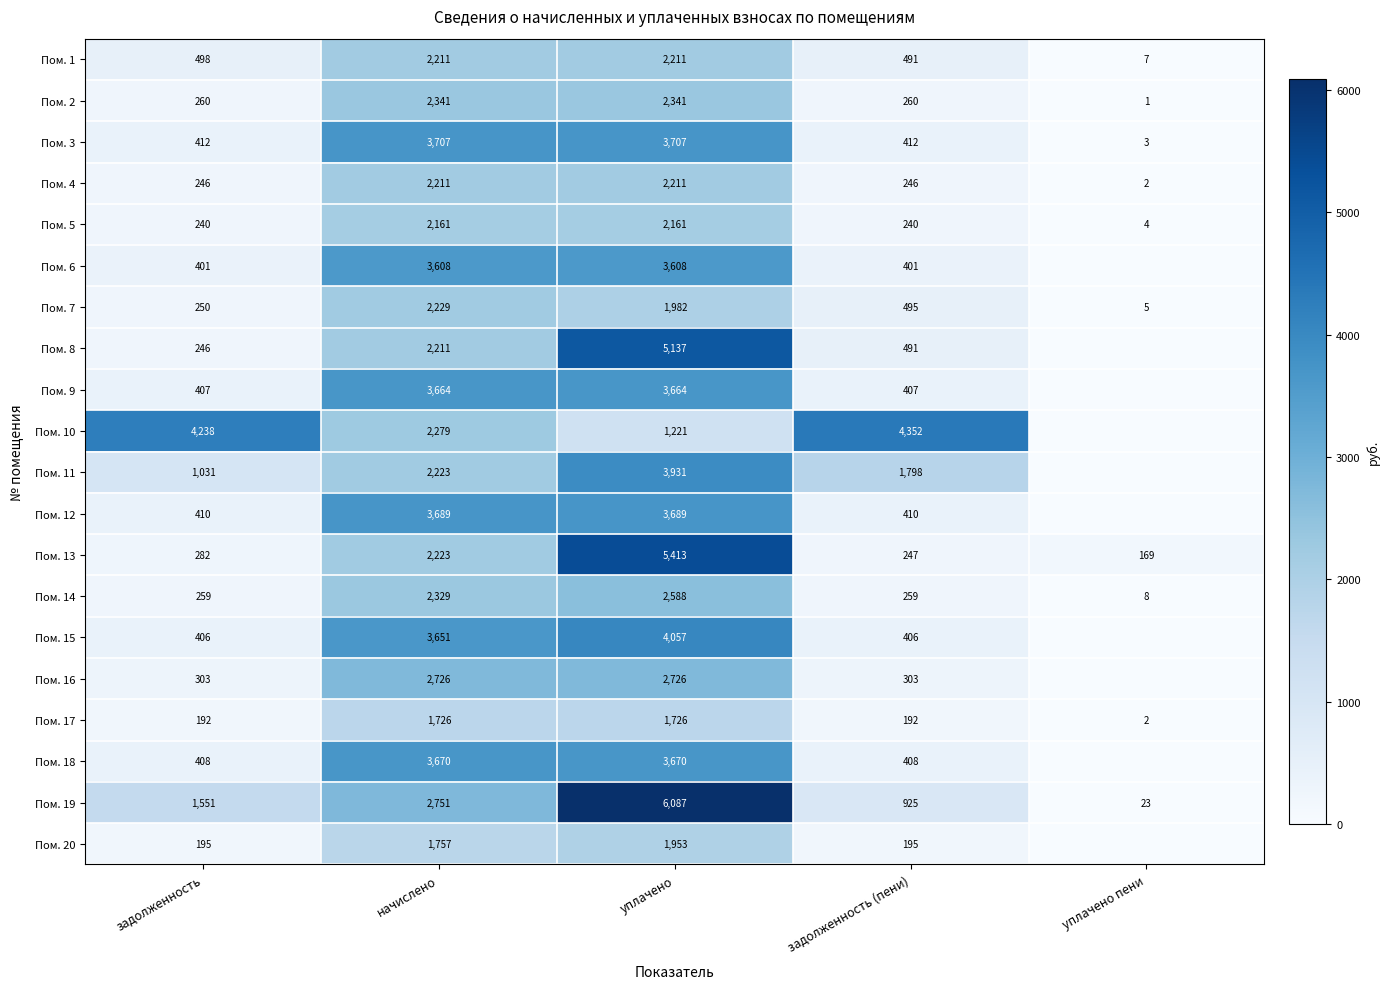

What is the difference between the Пом. 14 values at задолженность and уплачено?

2329